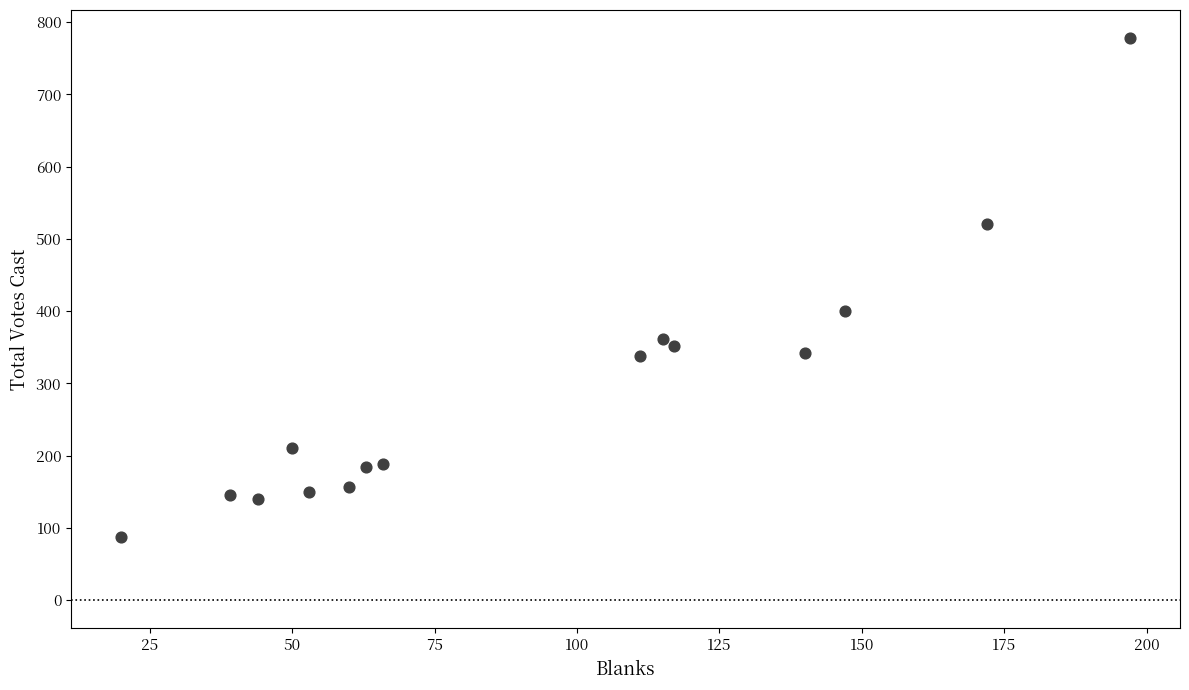

What Y value in the scatter plot is closest to 433?

400